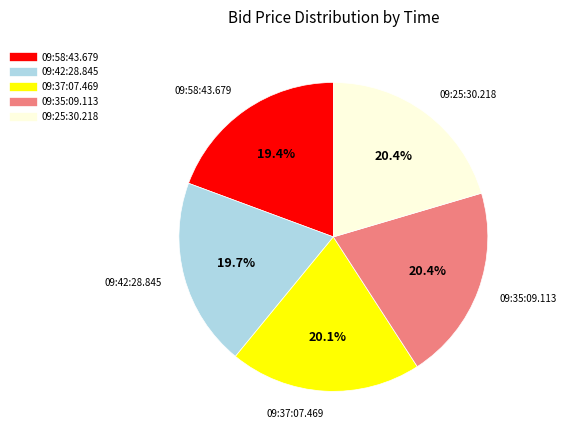

To the nearest percent, what is the combined percentage of 09:58:43.679 and 09:35:09.113?

40%